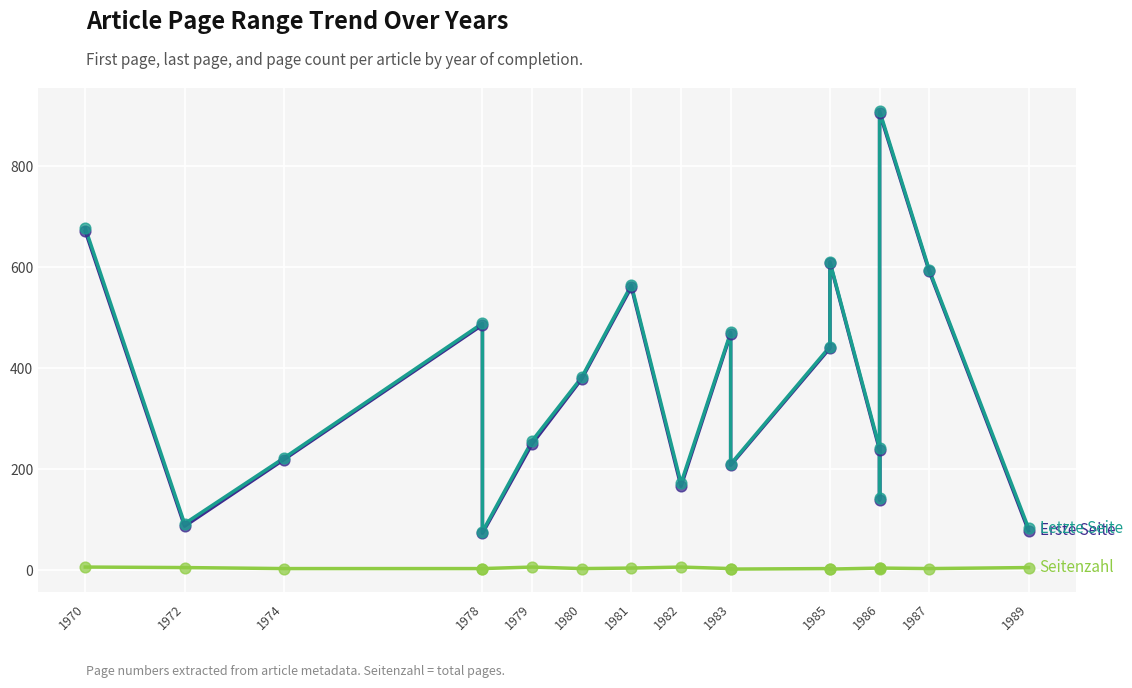

At how many categories does at least one series exceed 426?

8